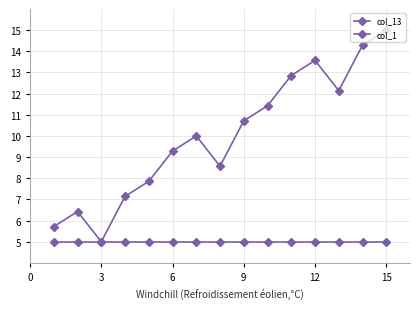

How many categories are shown in the chart?

15